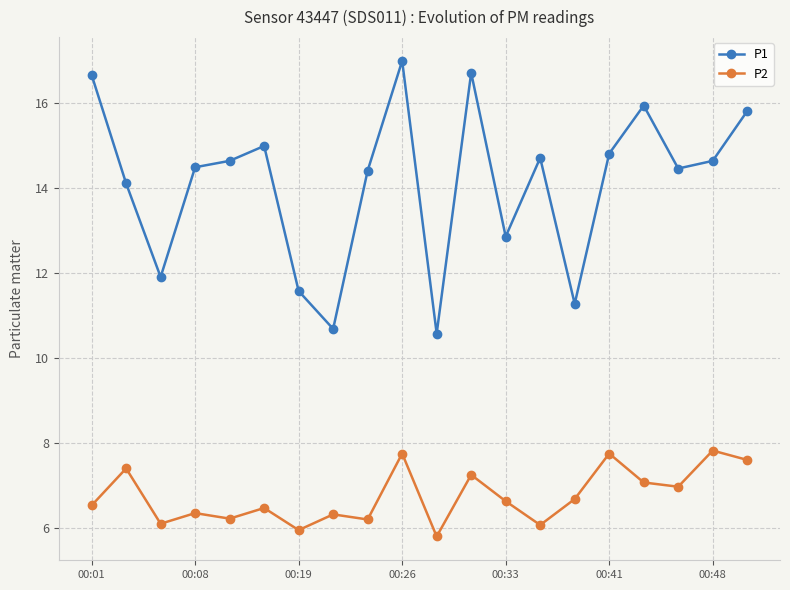

List the series in order of their peak value, lowest first.

P2, P1